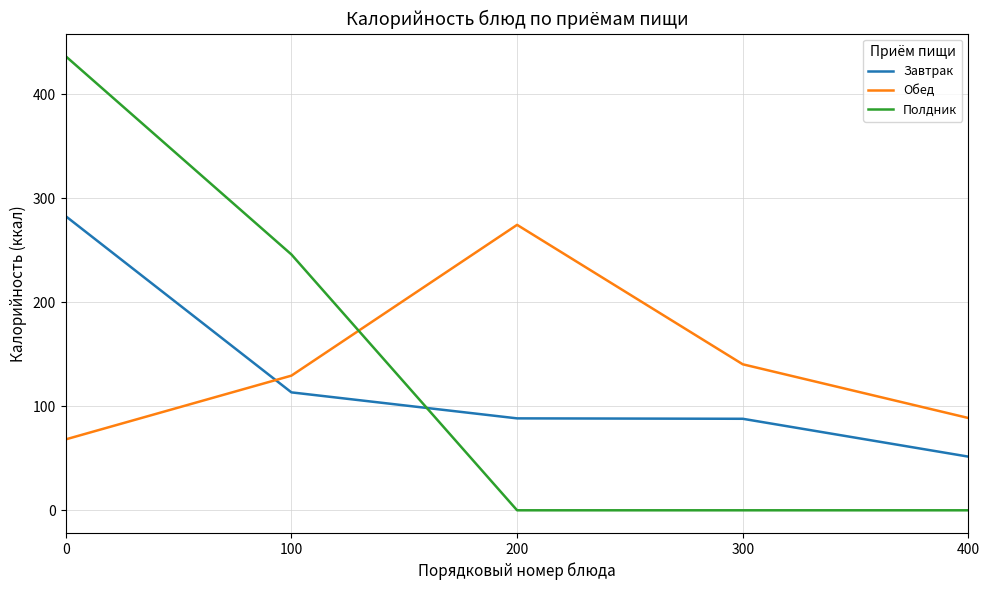

Is the value of Обед at 400 greater than the value of Полдник at 100?

No